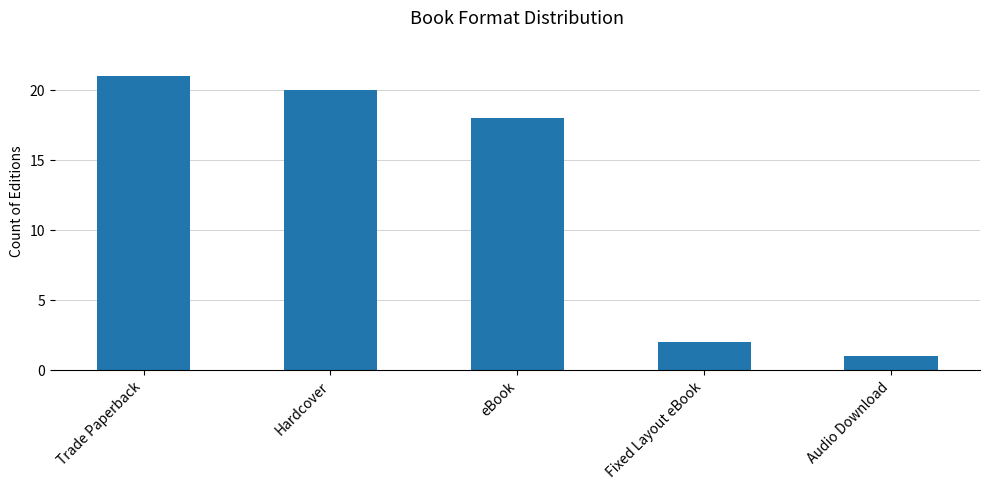

Reading right to left, list all the values displayed in this chart.

1	2	18	20	21